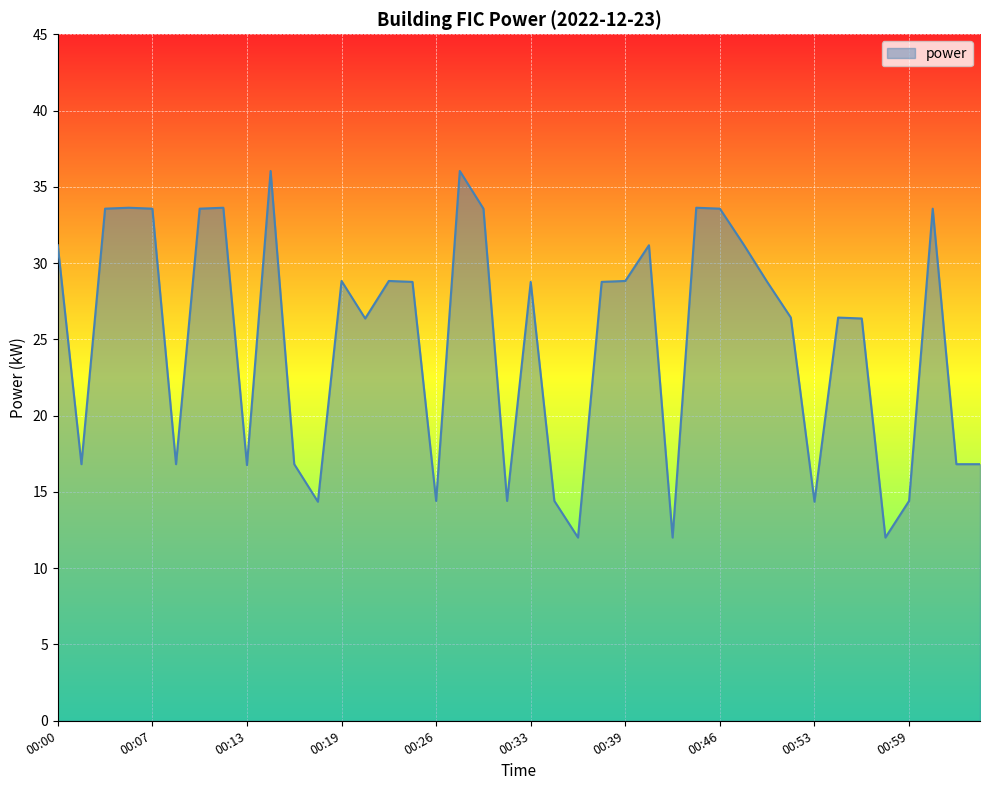

What is the maximum value shown in the chart?

36.0